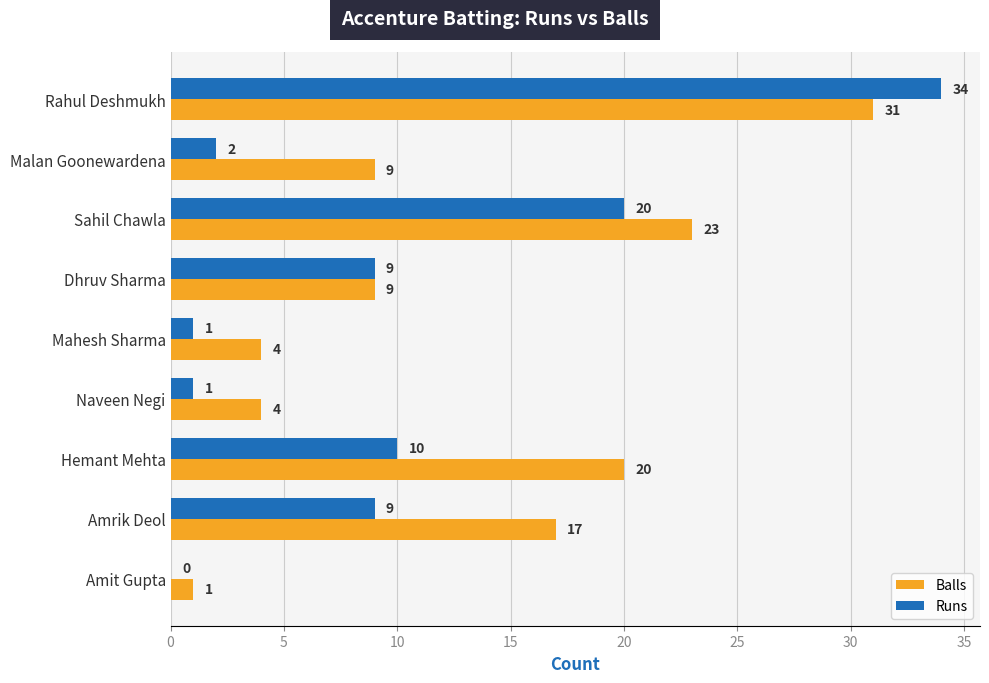

At which label does Runs reach its peak?

Rahul Deshmukh